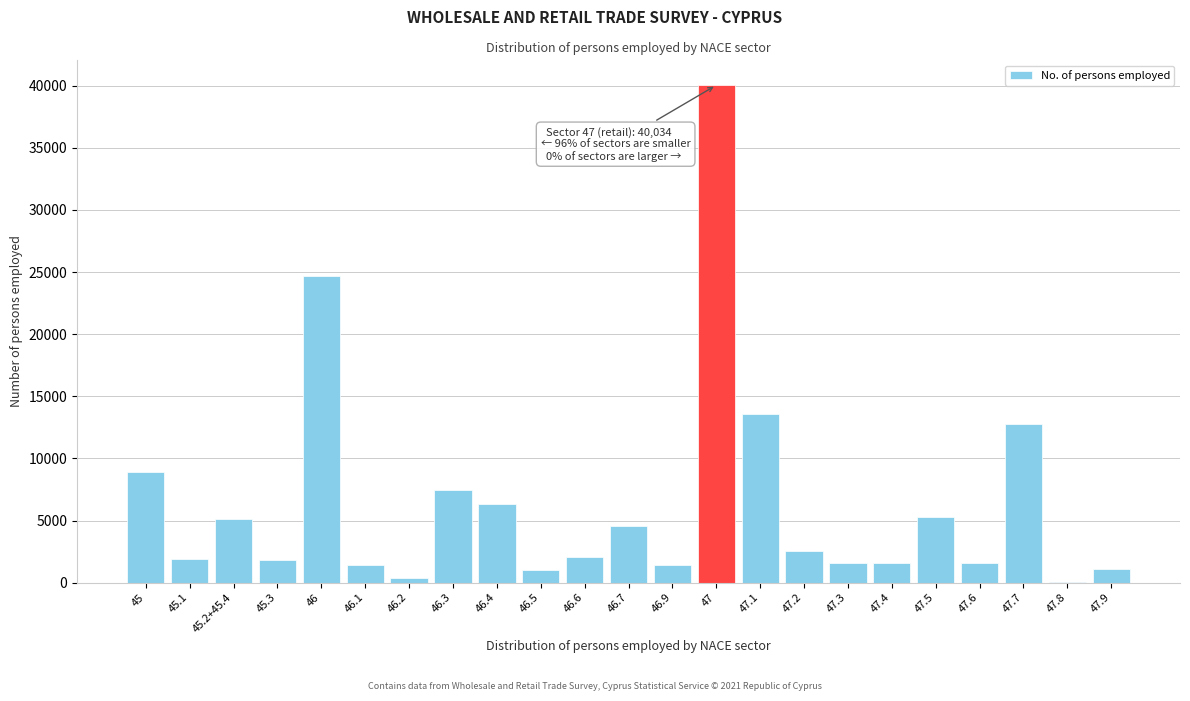

What is the maximum value shown in the chart?

40034